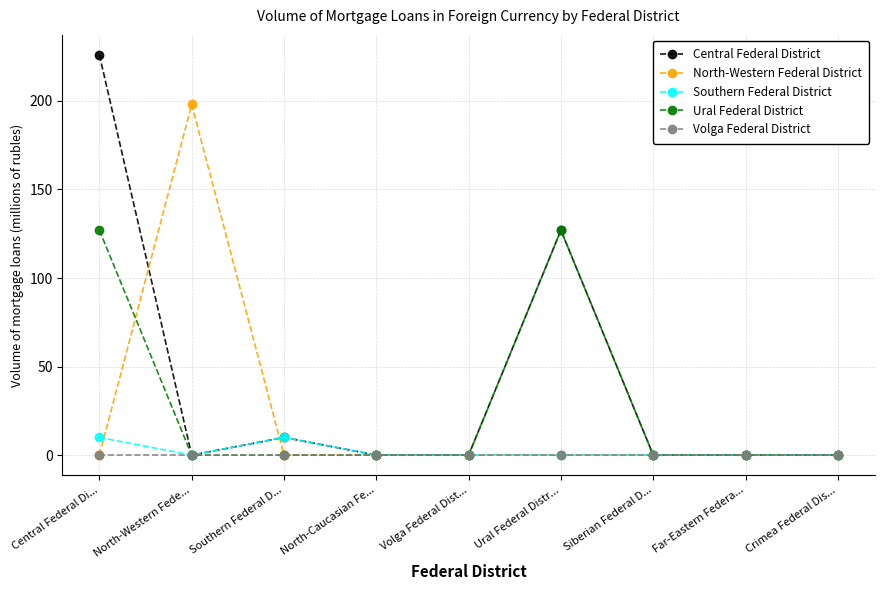

Which series has the largest range (max minus min)?

Central Federal District